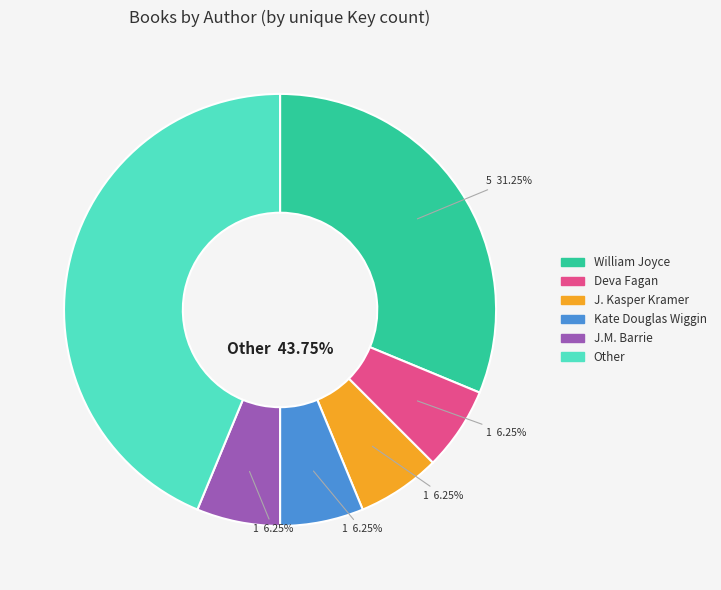

Is there any slice that represents more than half of the pie?

No